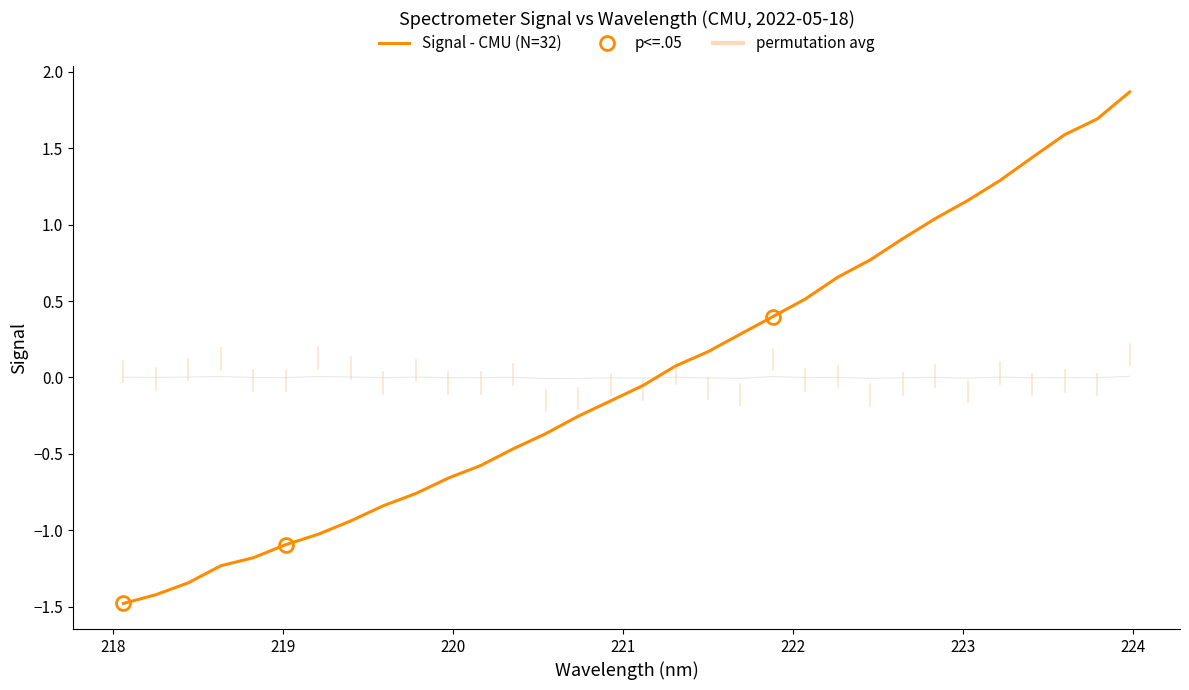

What is the minimum value shown in the chart?

-1.5